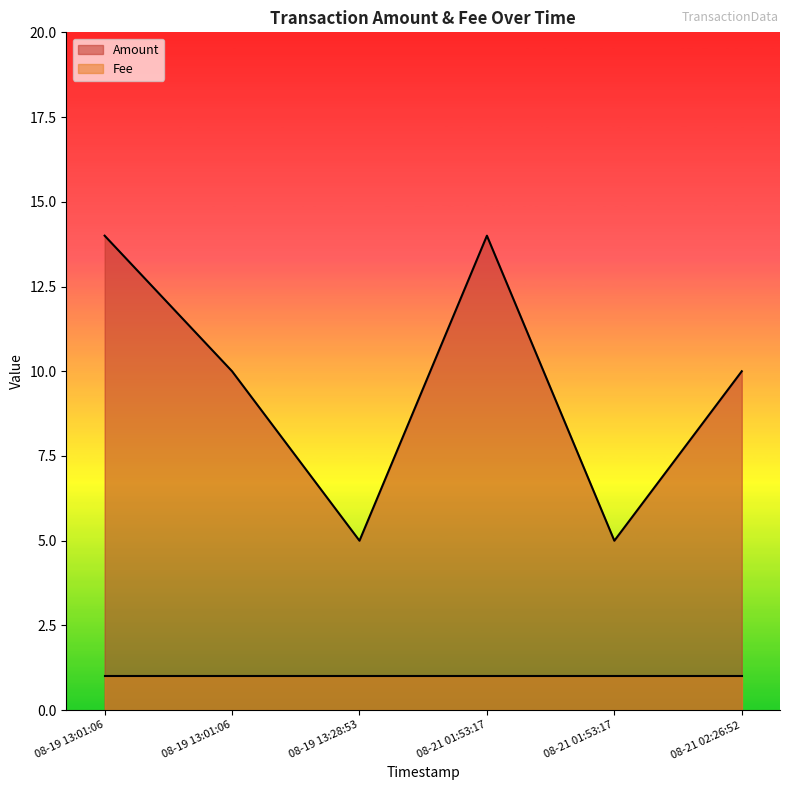

Between 08-19 13:01:06 and 08-19 13:28:53, which is larger?

08-19 13:01:06